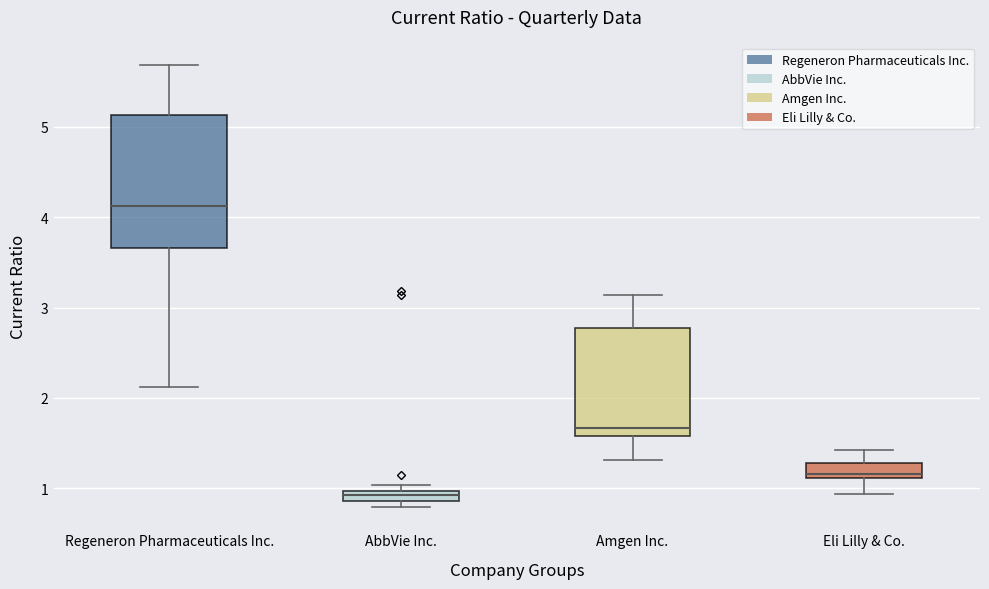

Where is the lower edge of the box for Eli Lilly & Co. on the y-axis? The values are not printed on the chart, so give them approximately, as read against the axis.

1.1